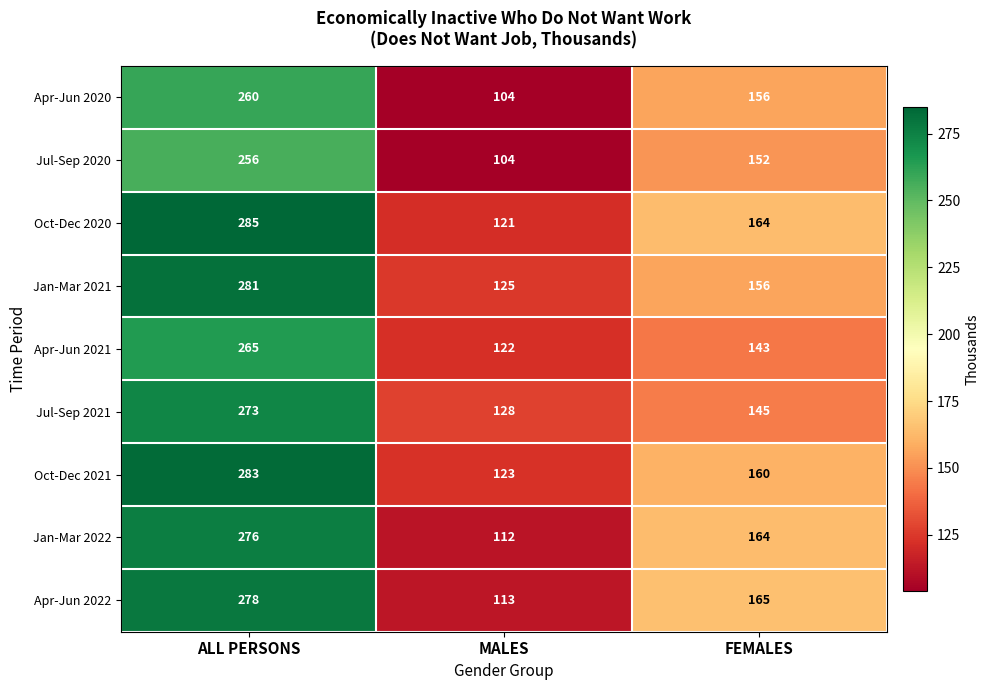

True or false: Oct-Dec 2021 has a value of 61 at ALL PERSONS.

False